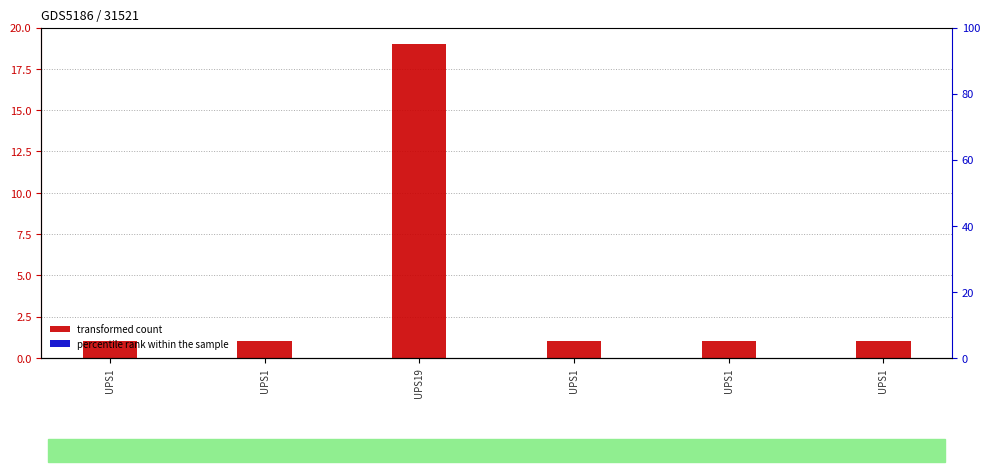

Rank the series at UPS1 from lowest to highest value.

percentile rank within the sample, transformed count